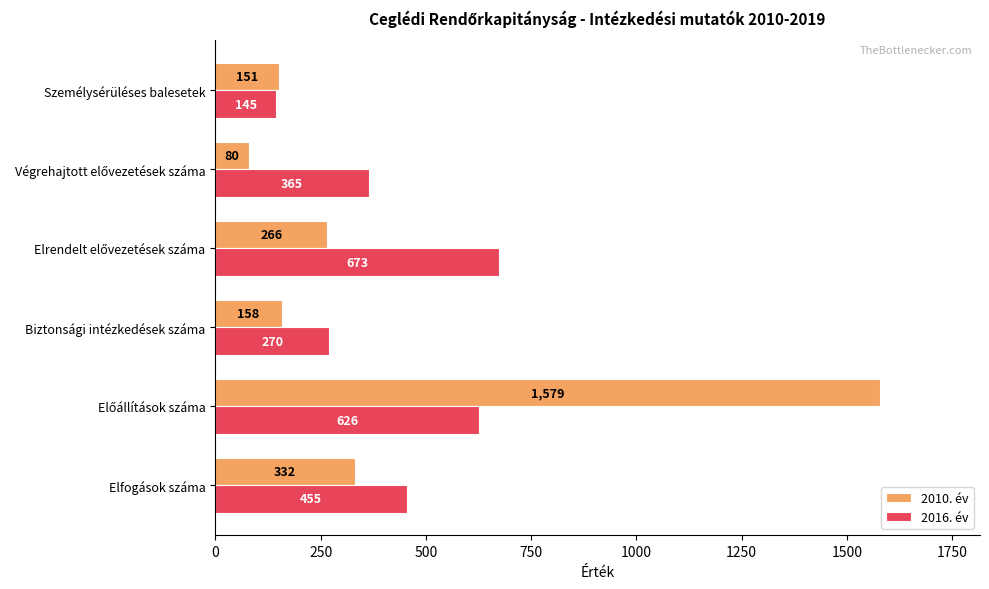

What is the difference between the maximum and minimum values in the 2010. év series?

1499